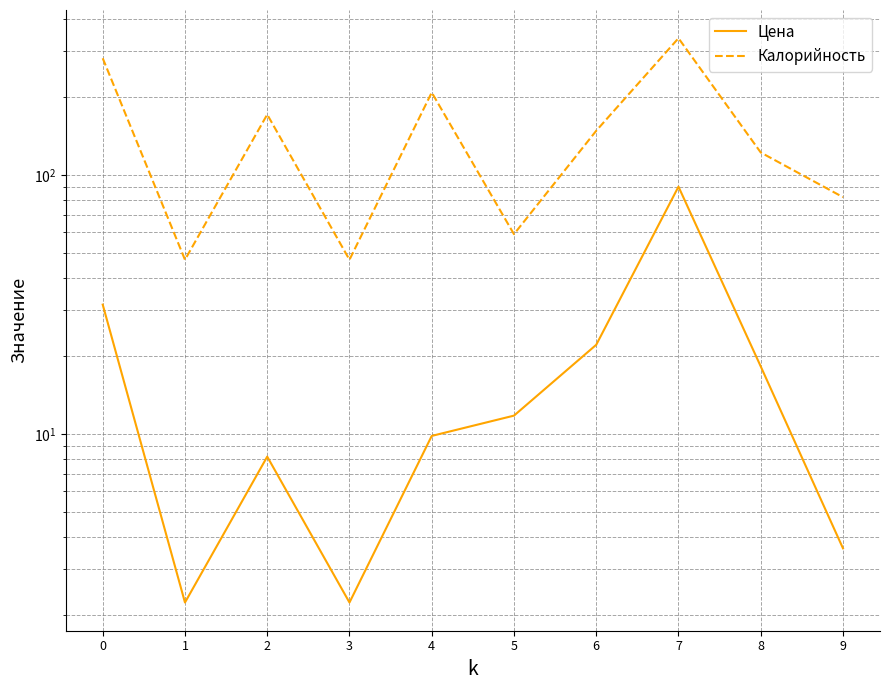

List the series in order of their peak value, highest first.

Калорийность, Цена